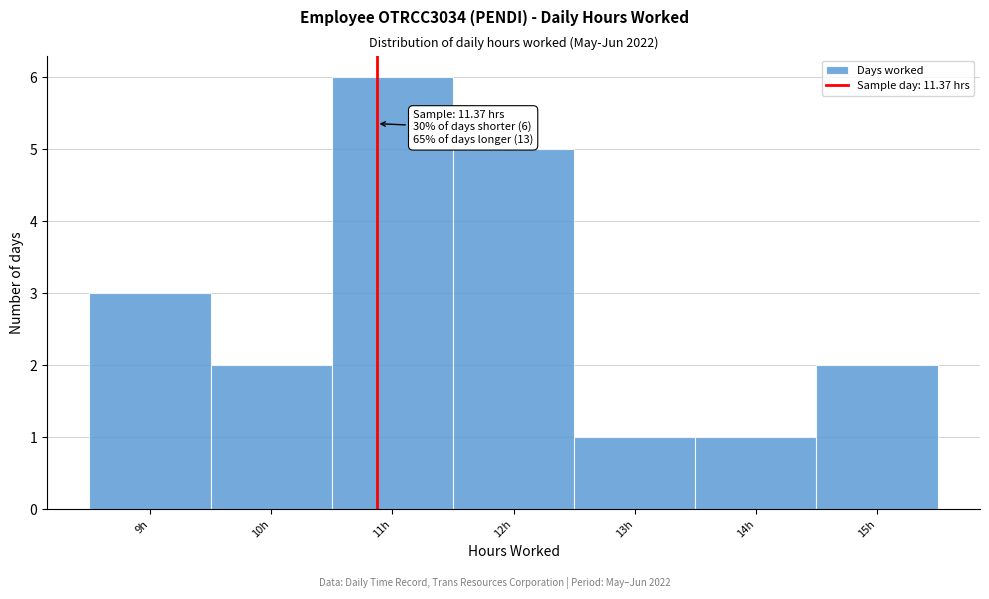

Reading left to right, list all the values displayed in this chart.

9h=3	10h=2	11h=6	12h=5	13h=1	14h=1	15h=2